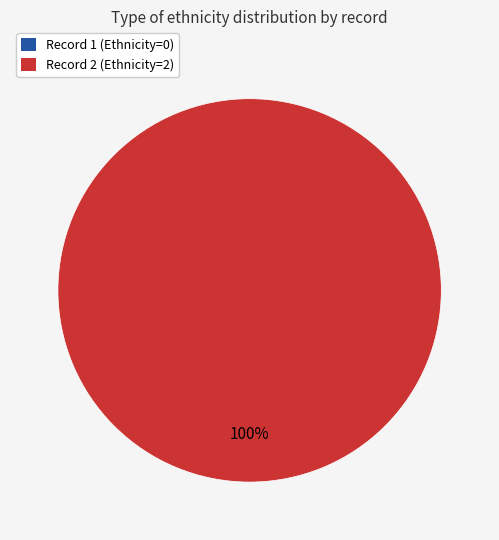

Is it true that 1 is 11% of the pie?

False